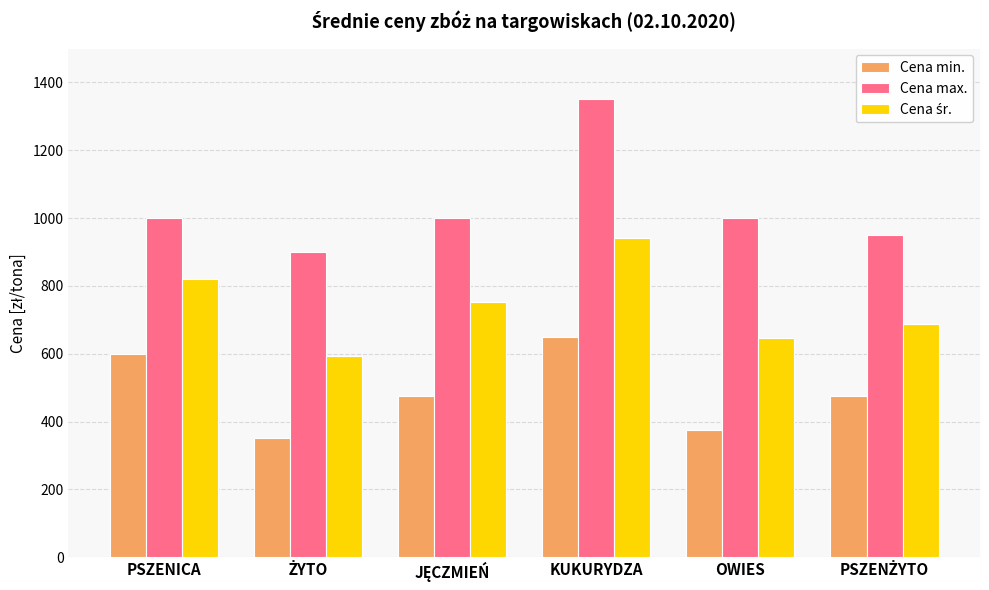

Is it true that Cena max. equals 768.1 at KUKURYDZA?

False